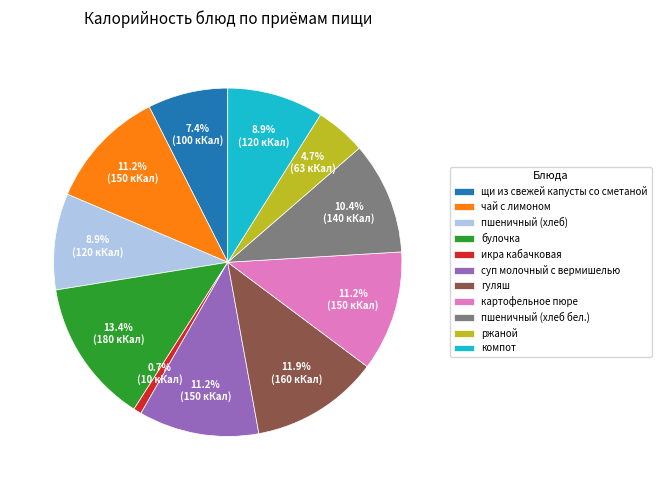

Does компот account for over 50% of the chart?

No